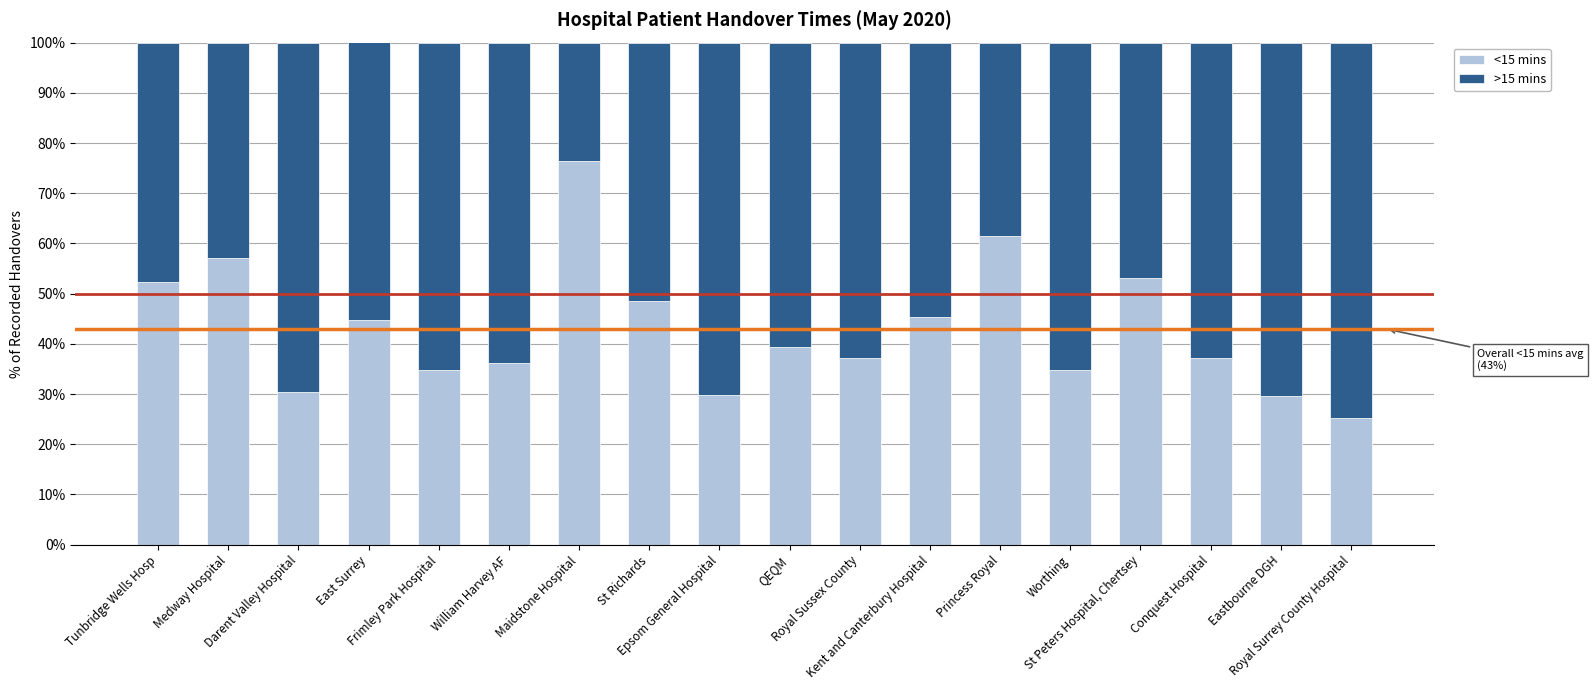

What is the value of the <15 mins bar at the 13th from the left?

61.4